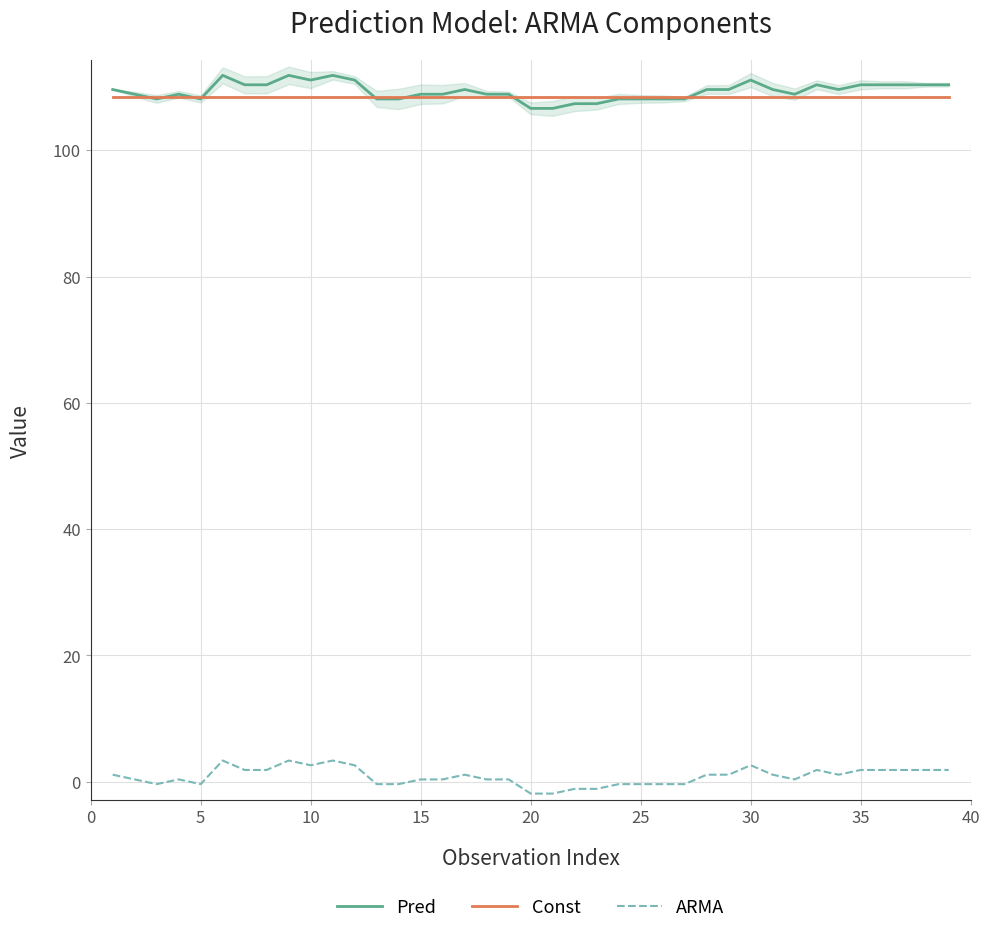

What are all the series names shown in the legend?

Pred, Const, ARMA